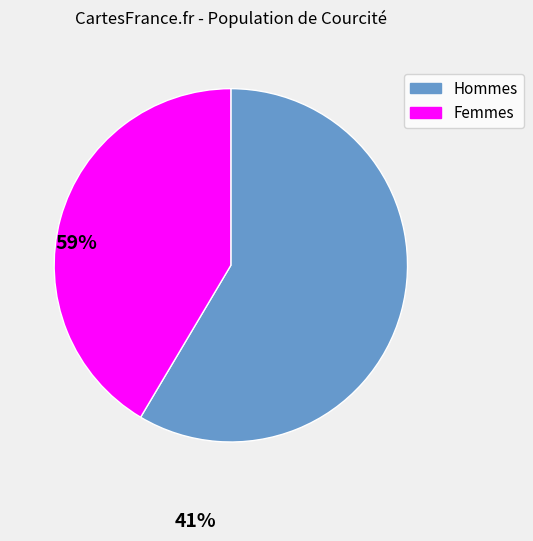

Is there a majority slice in this chart?

Yes